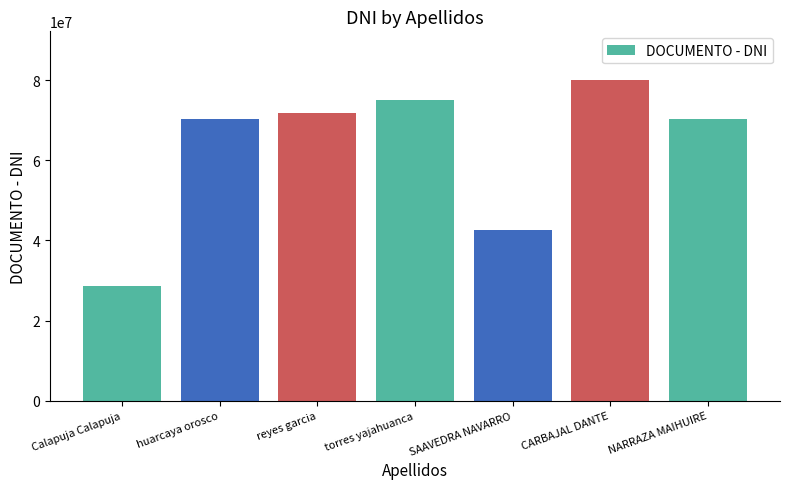

True or false: the data shows 74920618 at torres yajahuanca.

True